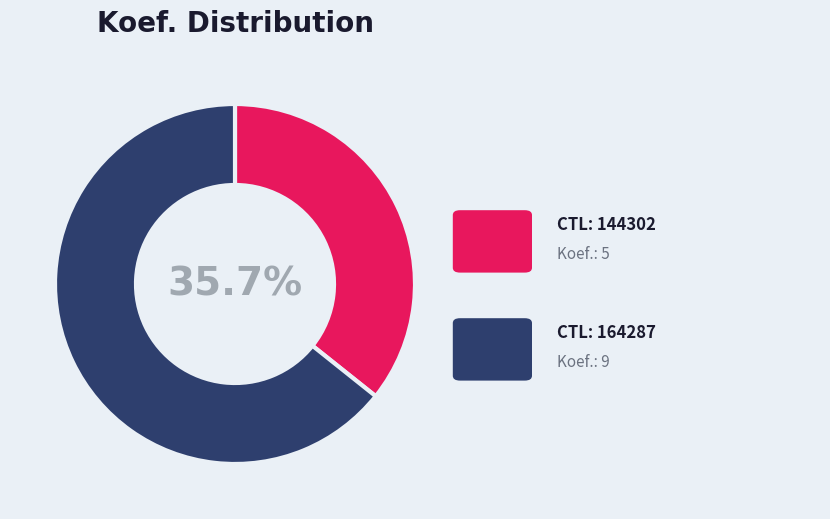

To the nearest percent, what is the difference between the largest and smallest slice percentages?

29%